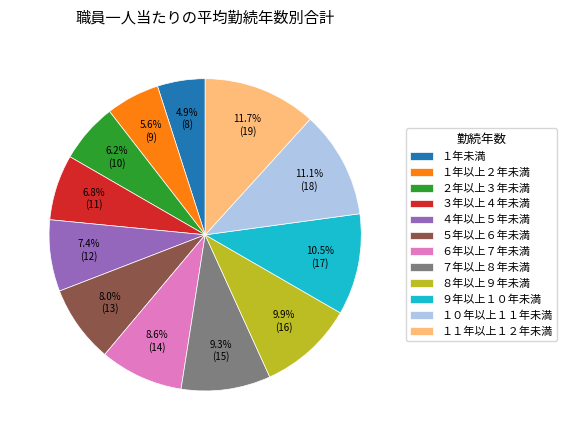

Count the number of slices in the pie.

12